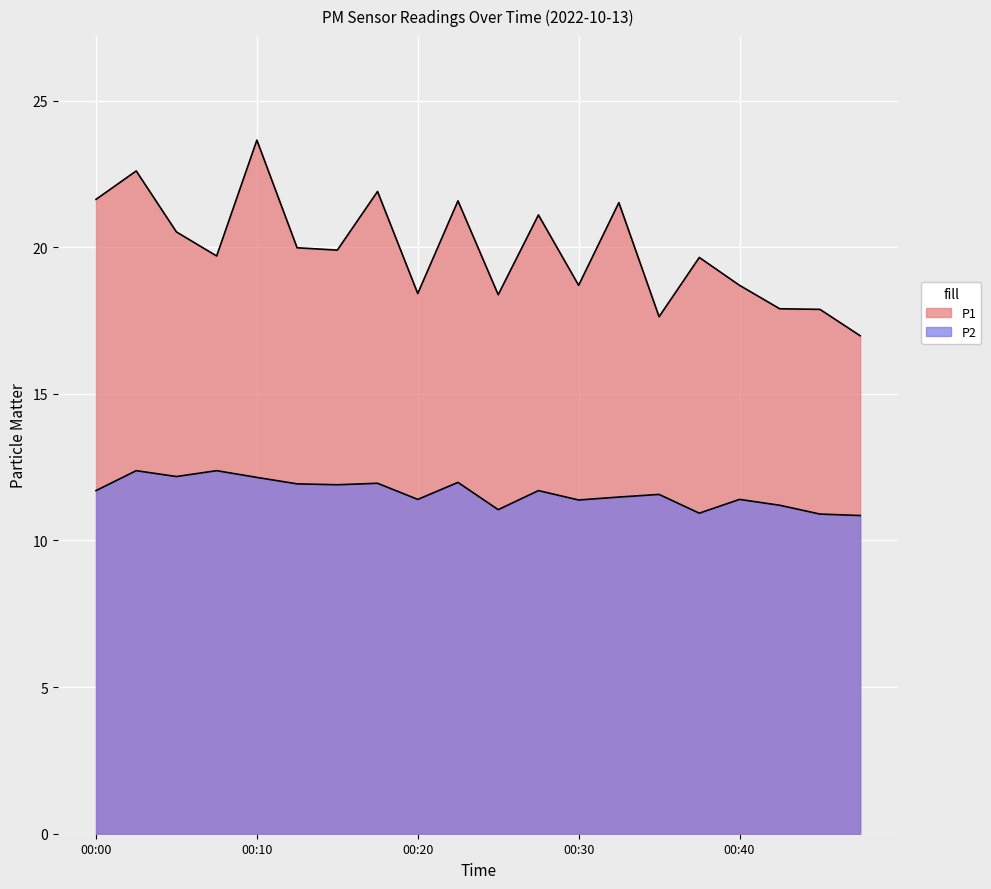

At which category does the chart reach its peak across all series?

00:10